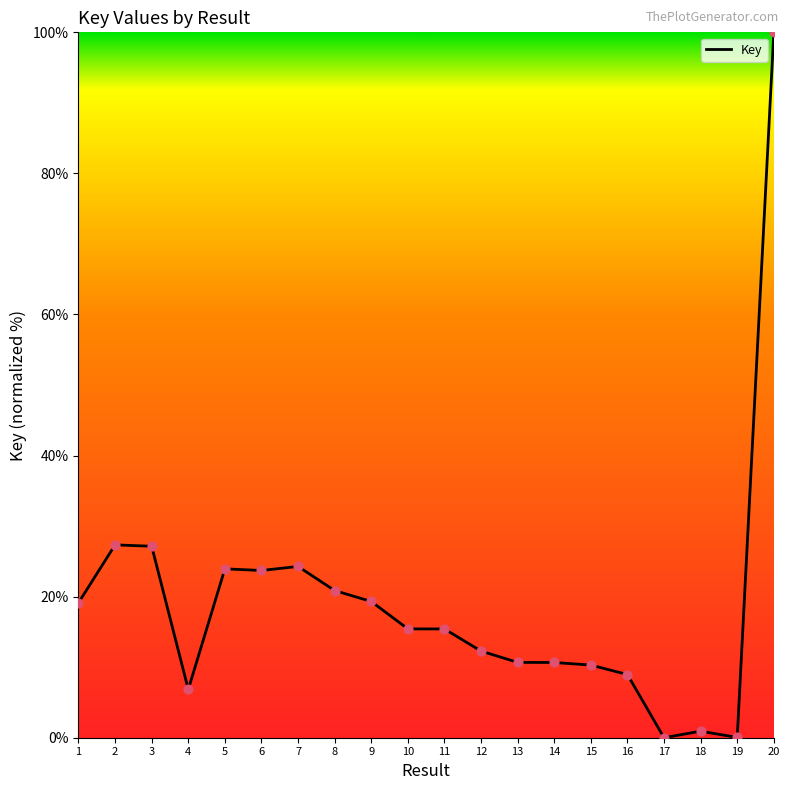

Which has a higher value, 20 or 7?

20